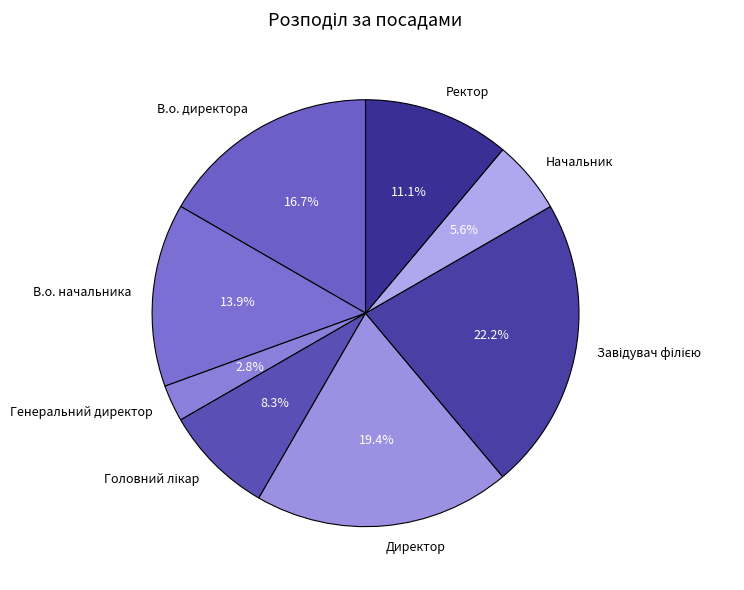

Does Ректор account for over 50% of the chart?

No